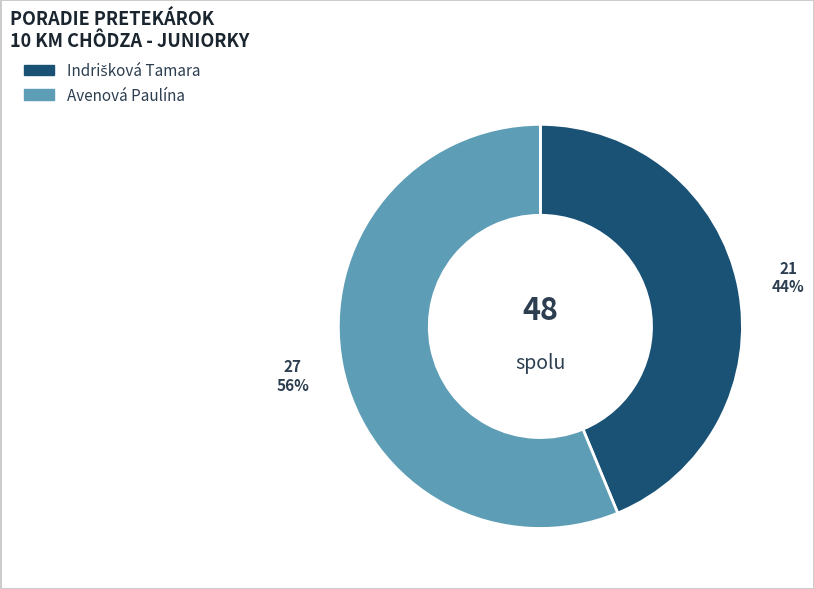

True or false: Avenová Paulína accounts for 67% of the total.

False